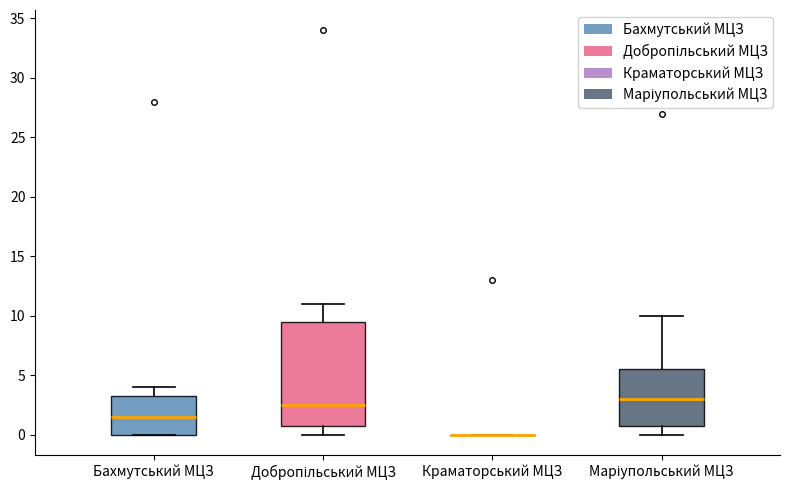

Comparing the boxes themselves (not the whiskers), which one is the tallest?

Добропільський МЦЗ